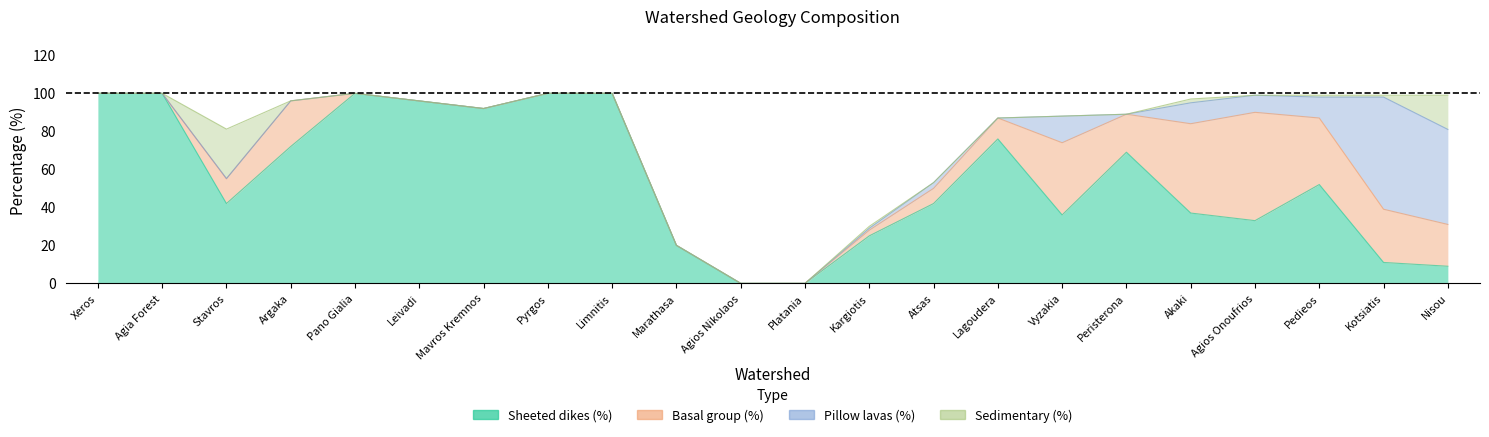

Which series changed the most between Xeros and Peristerona?

Sheeted dikes (%)